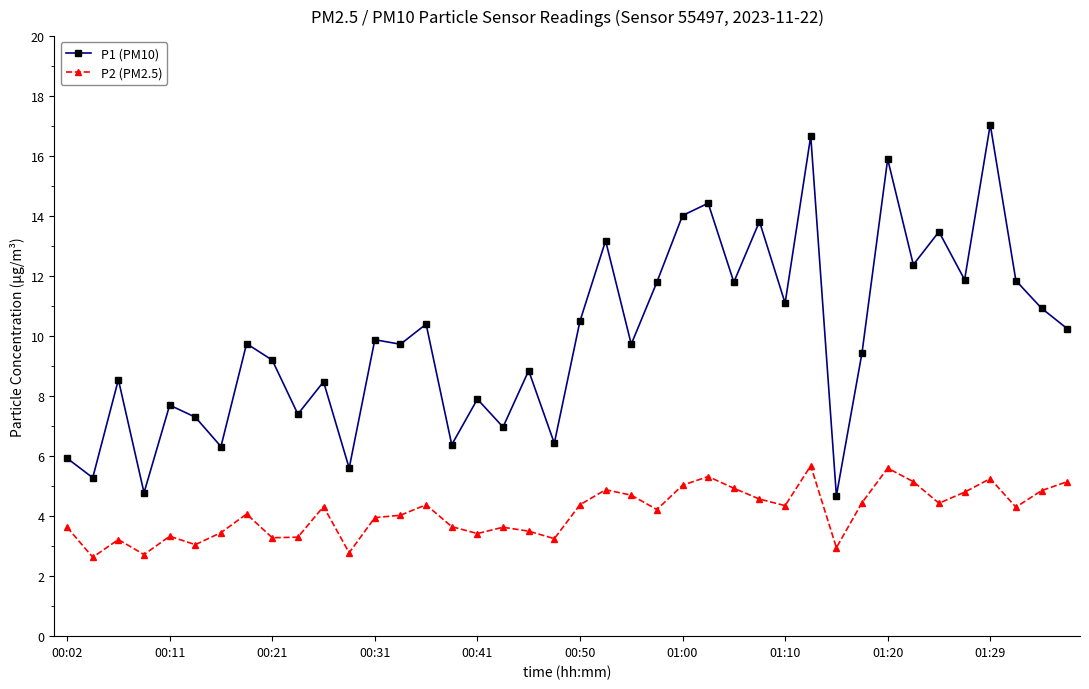

What is the average value of the P1 (PM10) series?

9.9